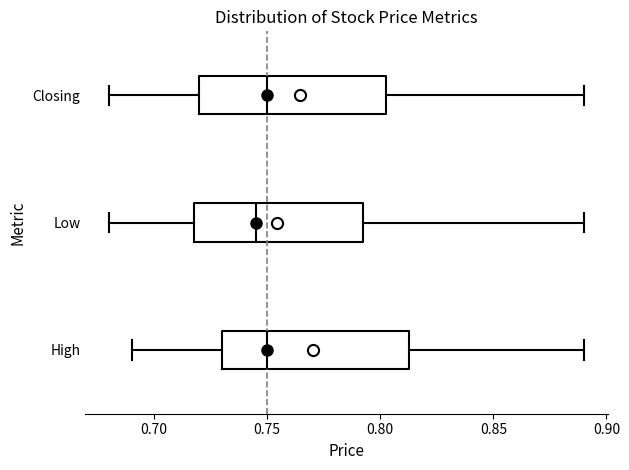

Reading bottom to top, read every box against the x-axis: the position of its median line, the range the box covers, and the ends of its whiskers. The values are not printed on the chart, so give them approximately, as read against the axis.

High: median 0.750, box 0.730 to 0.815, whiskers 0.690 to 0.890
Low: median 0.745, box 0.720 to 0.795, whiskers 0.680 to 0.890
Closing: median 0.750, box 0.720 to 0.805, whiskers 0.680 to 0.890